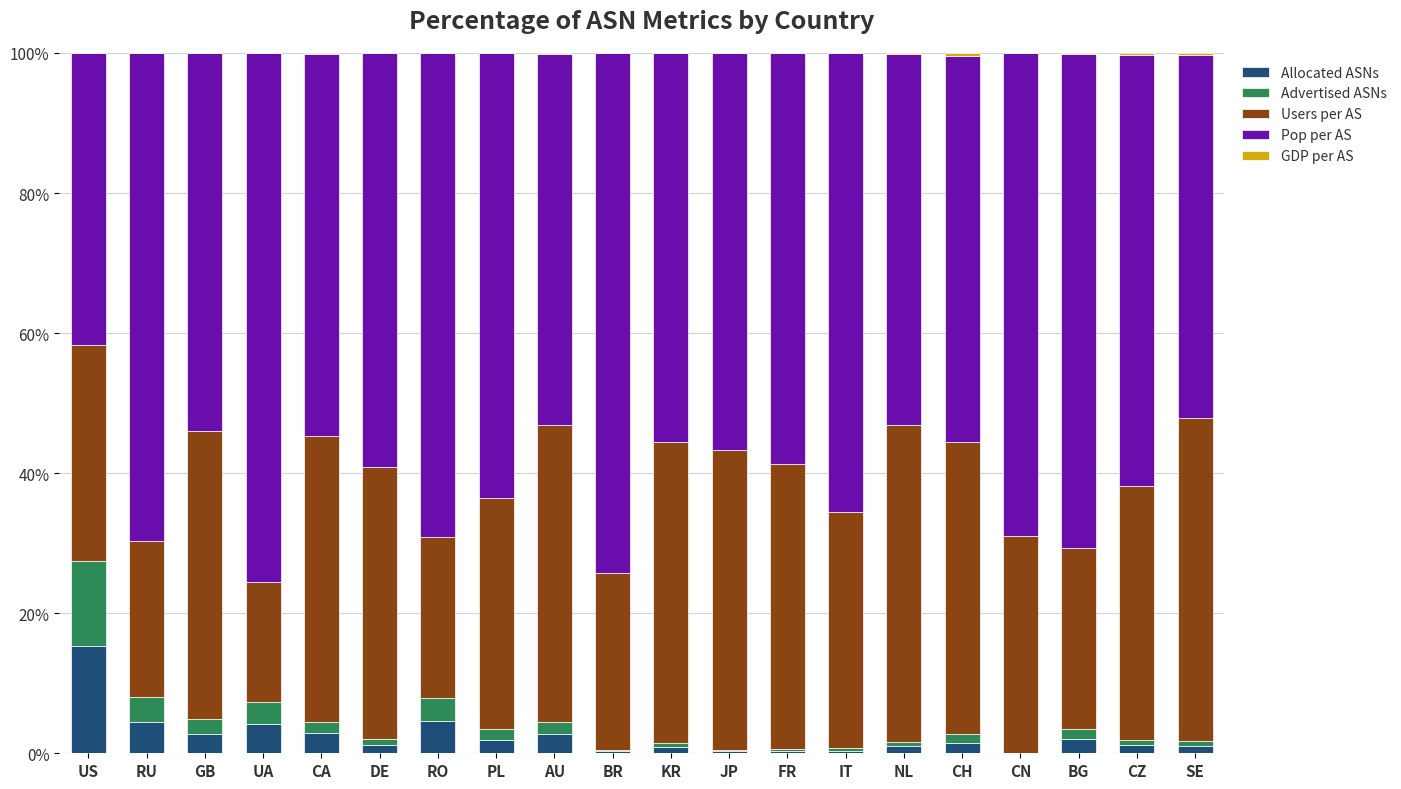

Which category has the highest value in the Allocated ASNs series?

US